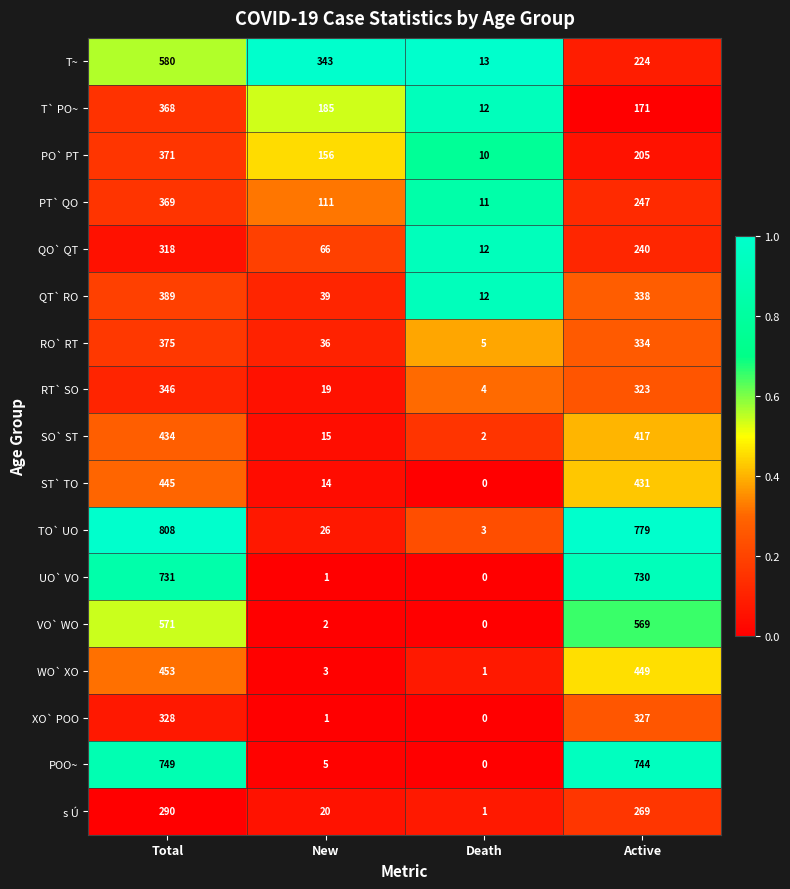

Is it true that POO~ equals 5 at New?

True